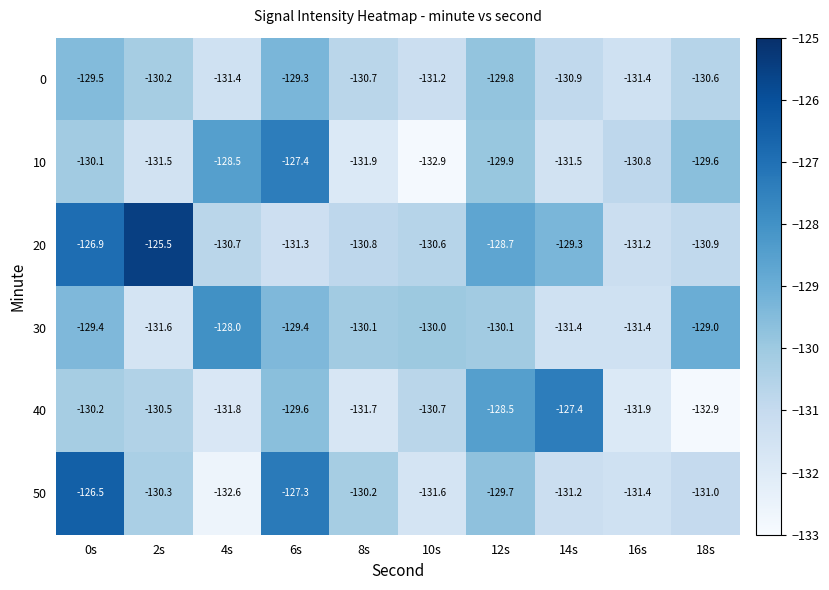

Is it true that 20 equals -126.9 at 0s?

True